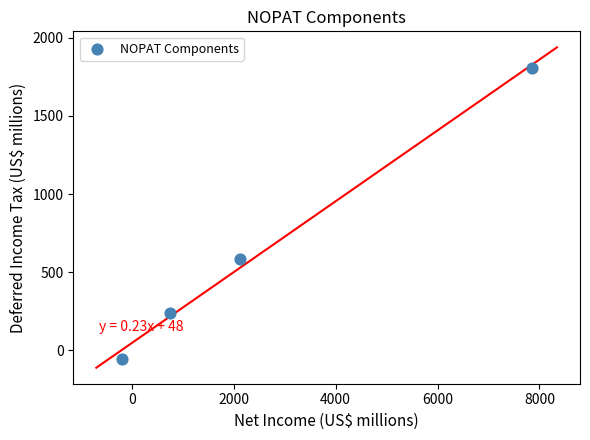

What Y value in the scatter plot is closest to 877?

583